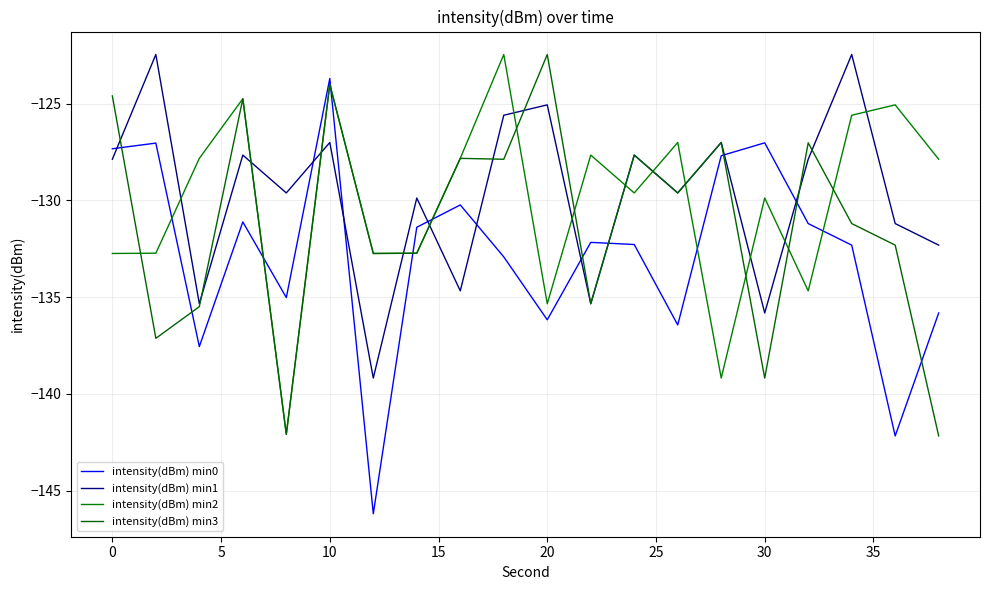

After their last crossing, which series has the higher values: intensity(dBm) min1 or intensity(dBm) min2?

intensity(dBm) min2